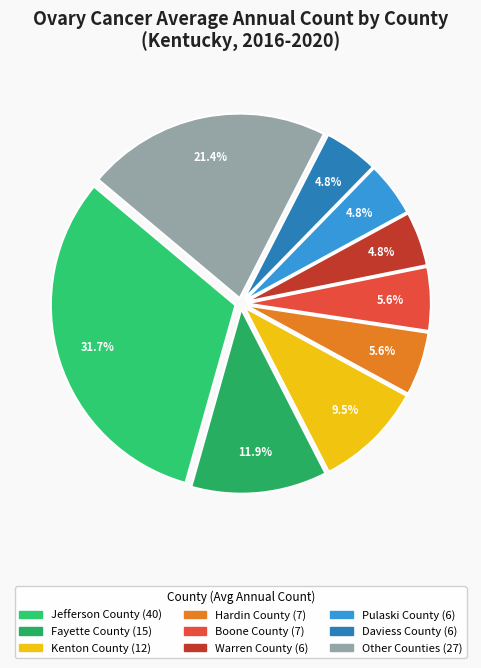

How many segments does this pie chart have?

9